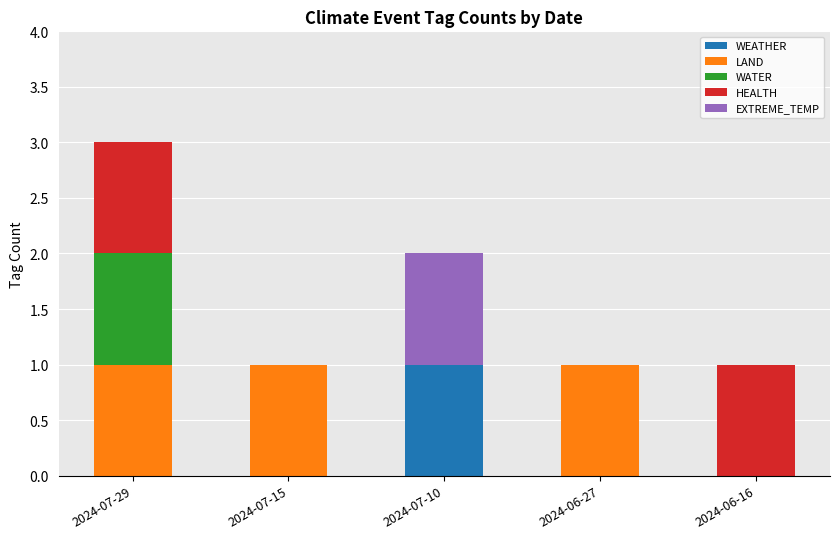

What is the total value across all series at 2024-07-29?

3